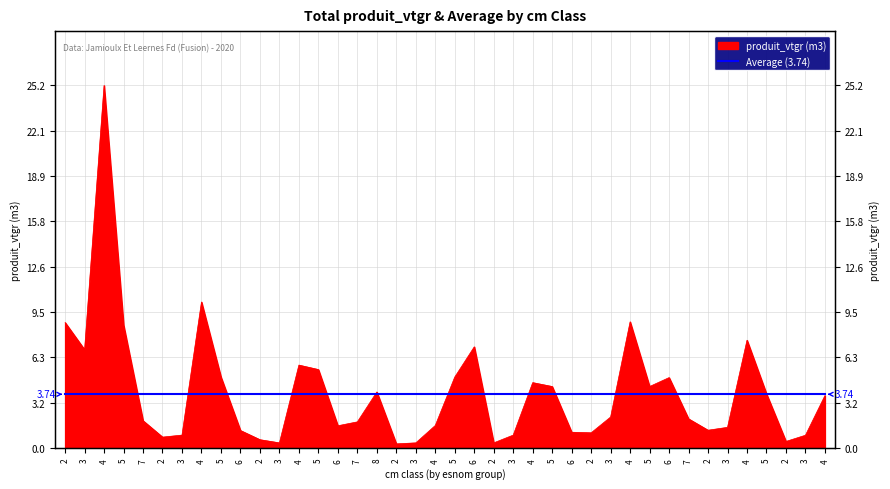

At which label does the data first exceed 2?

2